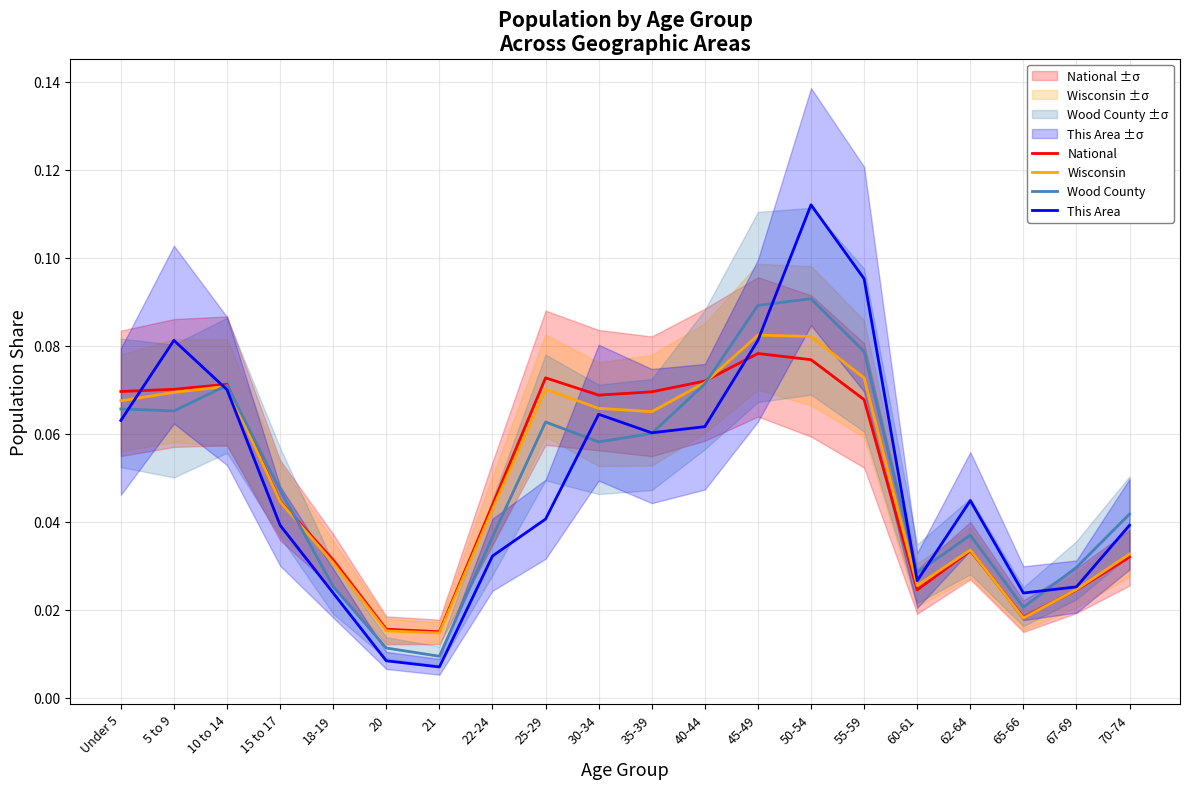

At which label does This Area reach its peak?

50-54